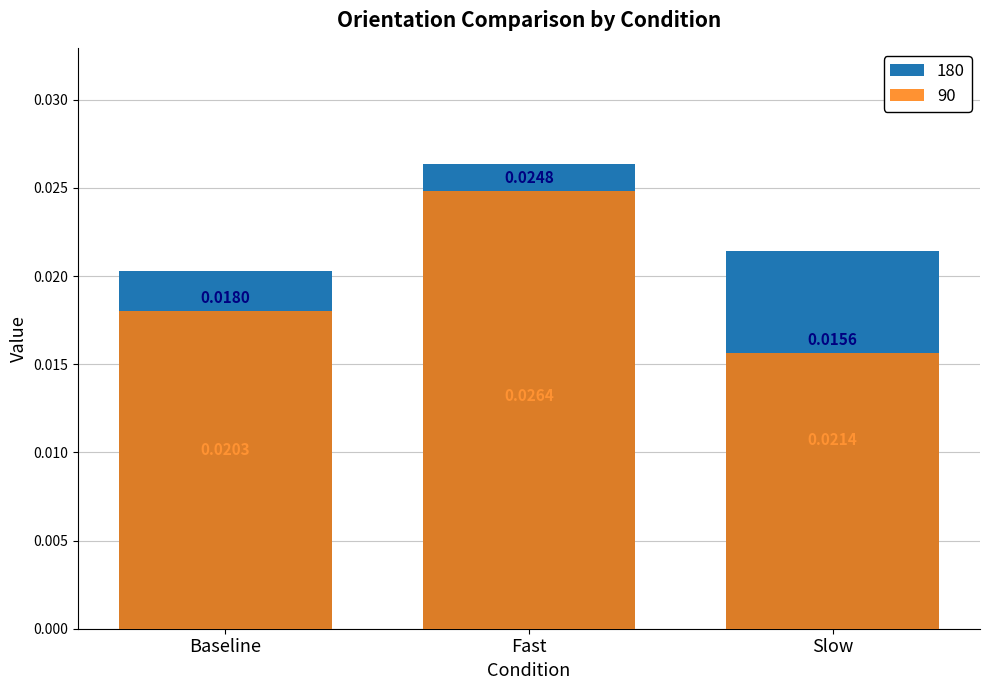

List the labels in order of 90 value, smallest first.

Slow, Baseline, Fast